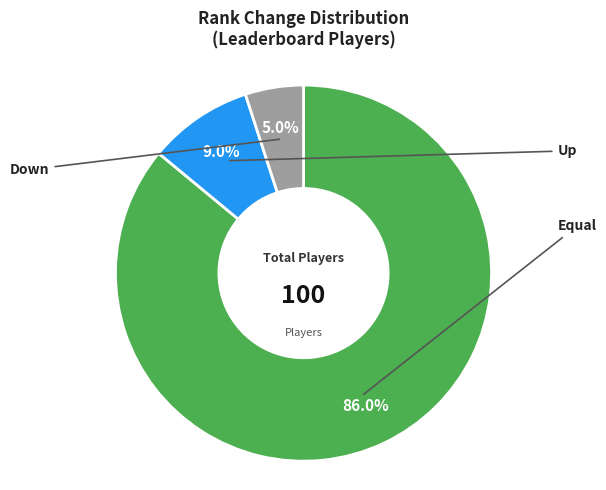

Is there any slice that represents more than half of the pie?

Yes